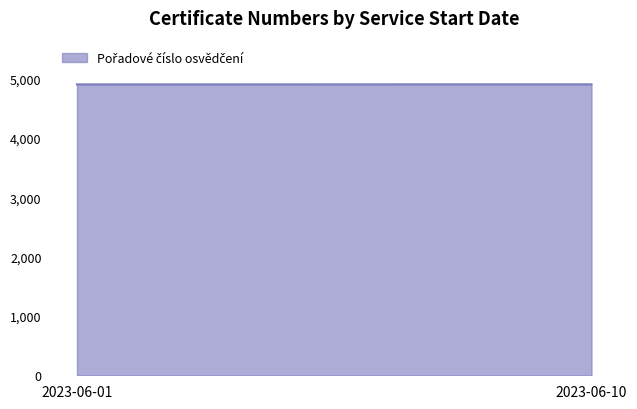

Count the values in the range 4903 to 4904.

2